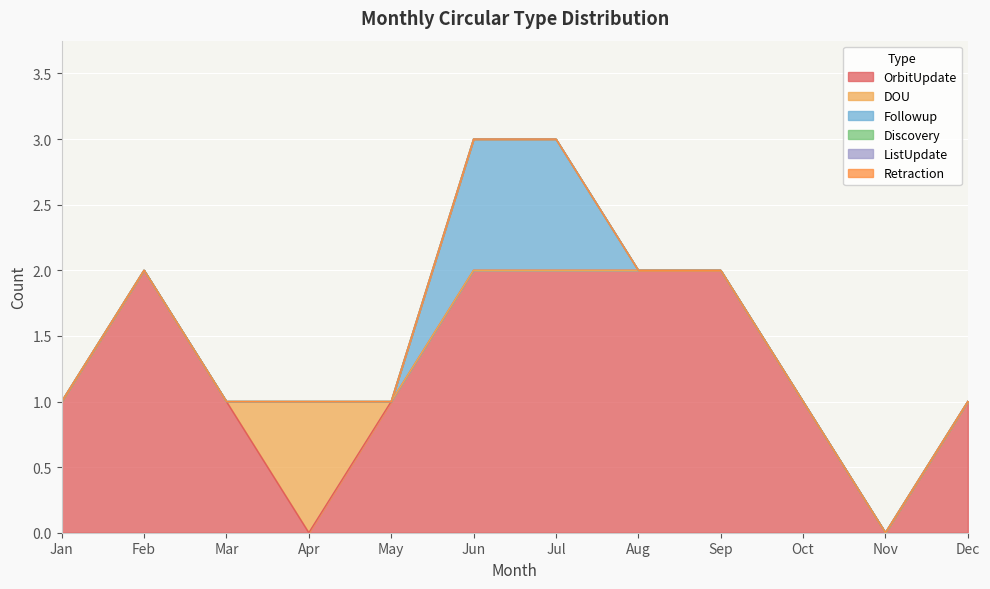

Between Jun and Nov, which series saw the biggest shift?

OrbitUpdate